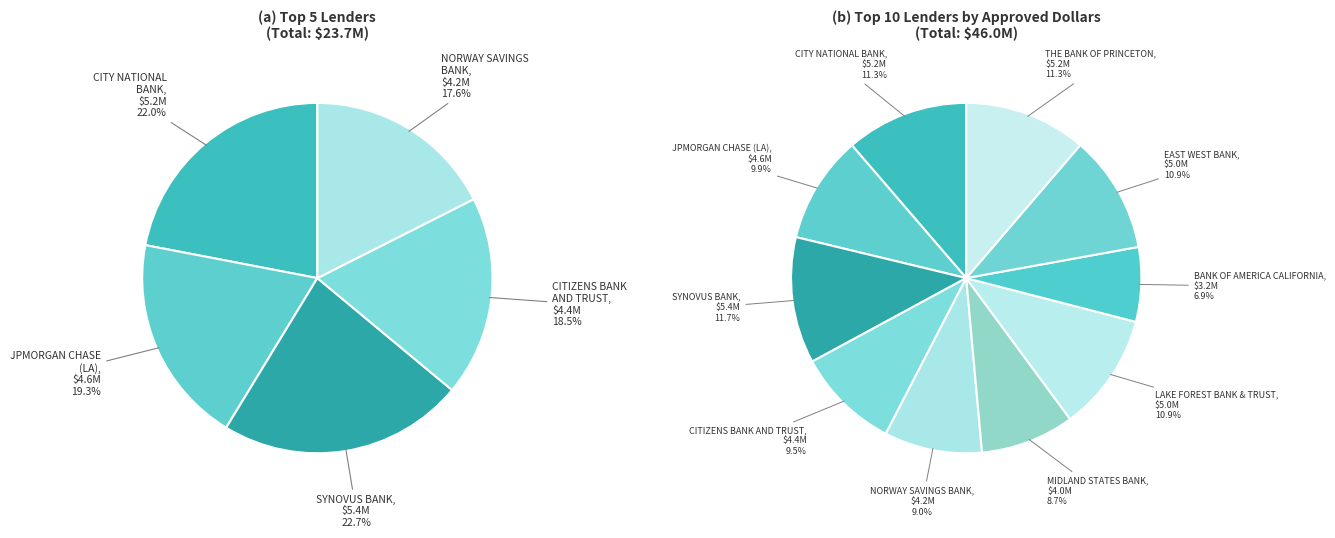

Is it true that SYNOVUS BANK is 12% of the pie?

True